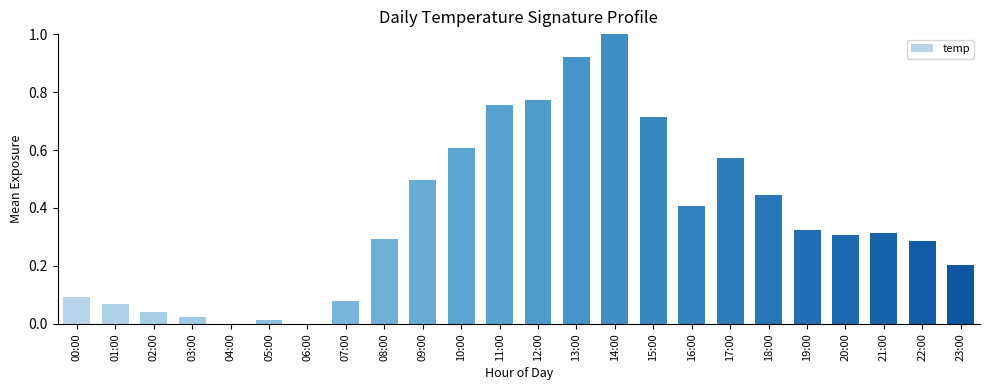

What is the sum of all values?

8.7